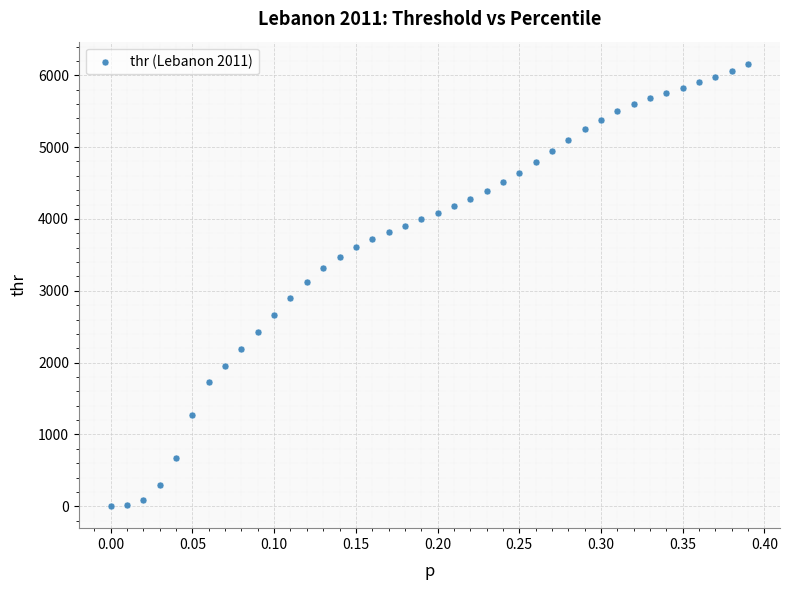

What is the range of Y values (max minus min)?

6157.2